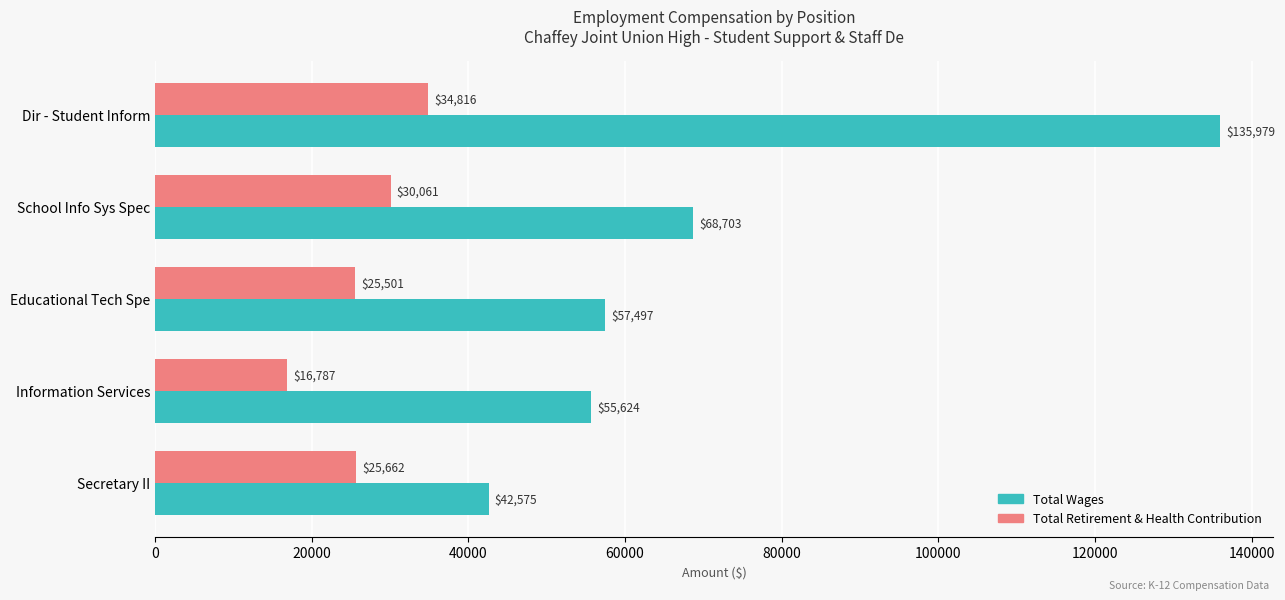

Rank the series by their maximum value, from highest to lowest.

Total Wages, Total Retirement & Health Contribution